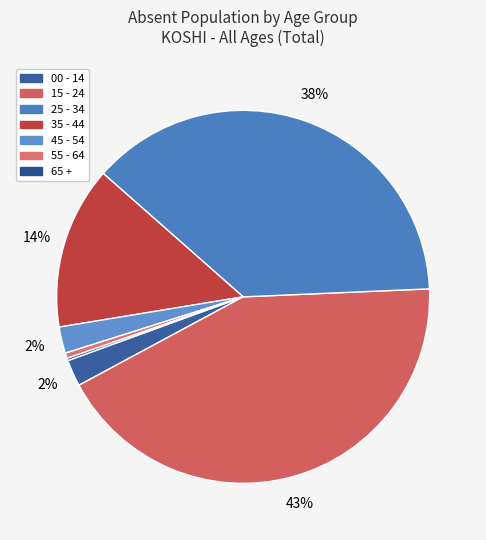

Is 00 - 14 the majority of the pie?

No